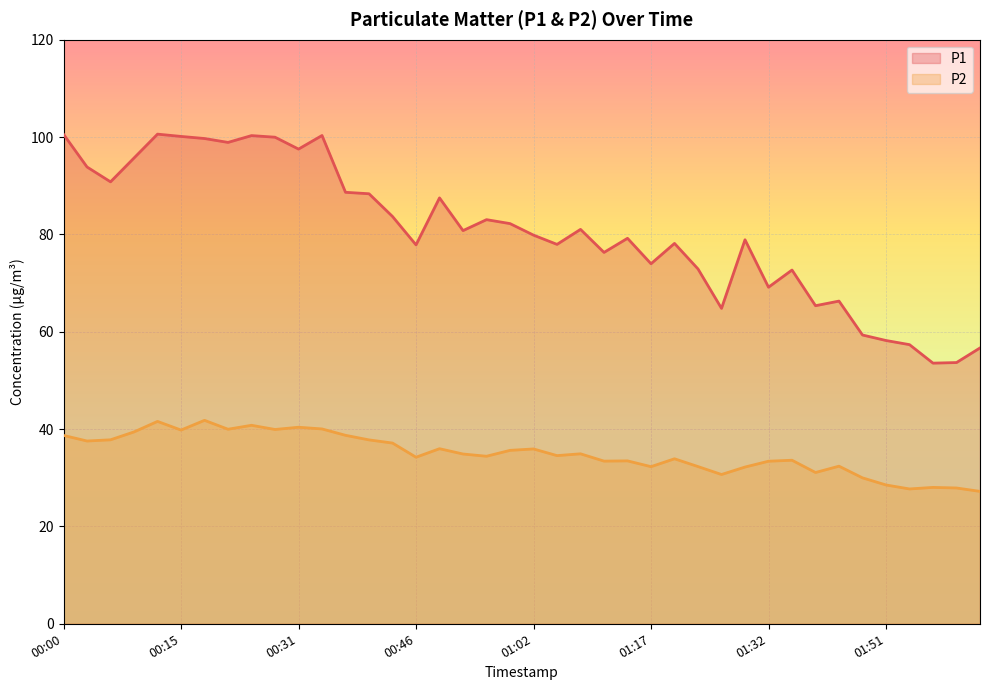

True or false: P1 and P2 cross at least once.

False